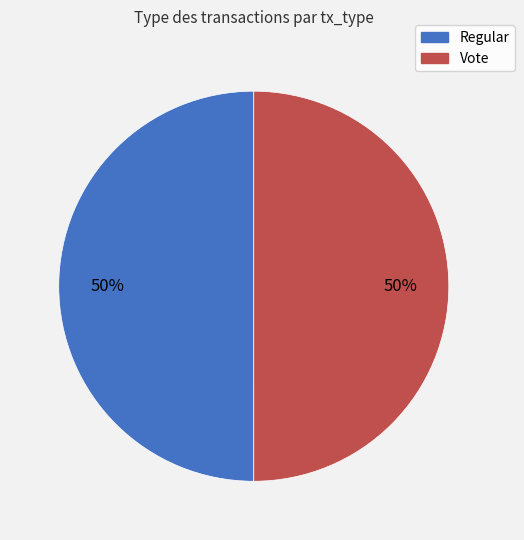

Approximately how many times larger is the value at Vote compared to Regular?

1.0